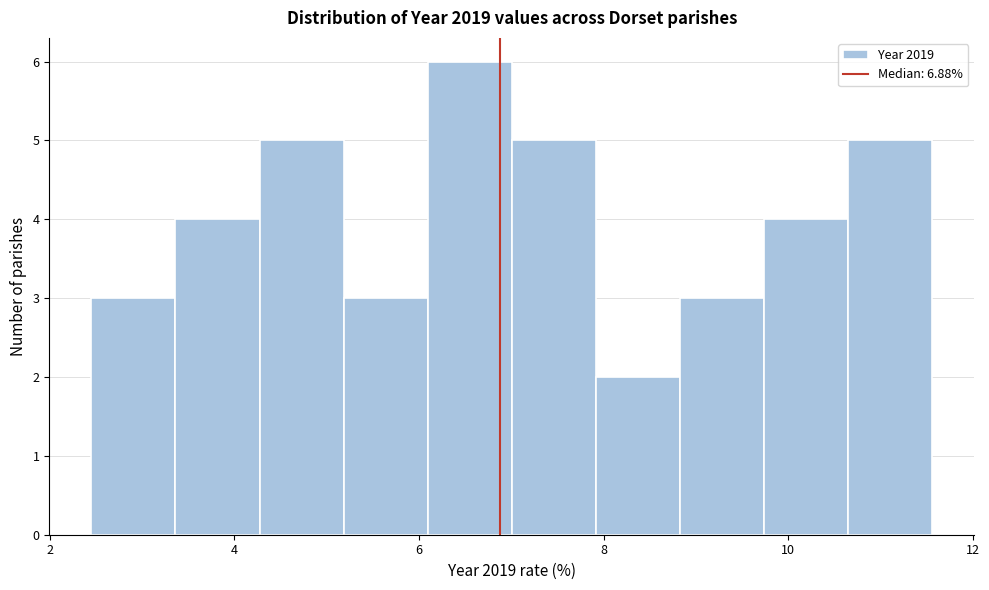

Reading left to right, transcribe this chart: for each bar, give the range it covers on the x-axis and its height. Neither the bar edges nor the heights are printed on the chart, so give them approximately, as read against the axes.

2.4 to 3.4: 3
3.4 to 4.2: 4
4.2 to 5.2: 5
5.2 to 6.0: 3
6.0 to 7.0: 6
7.0 to 8.0: 5
8.0 to 8.8: 2
8.8 to 9.8: 3
9.8 to 10.6: 4
10.6 to 11.6: 5